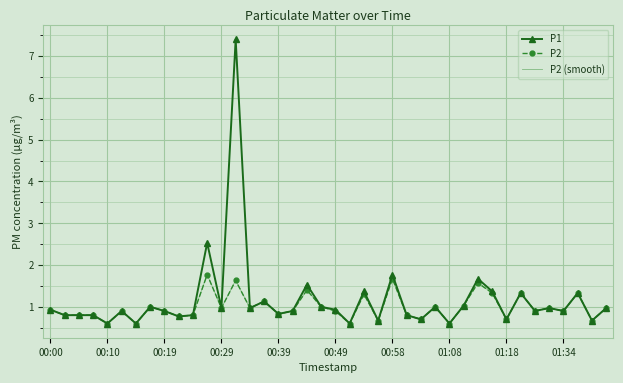

Which series has the largest range (max minus min)?

P1